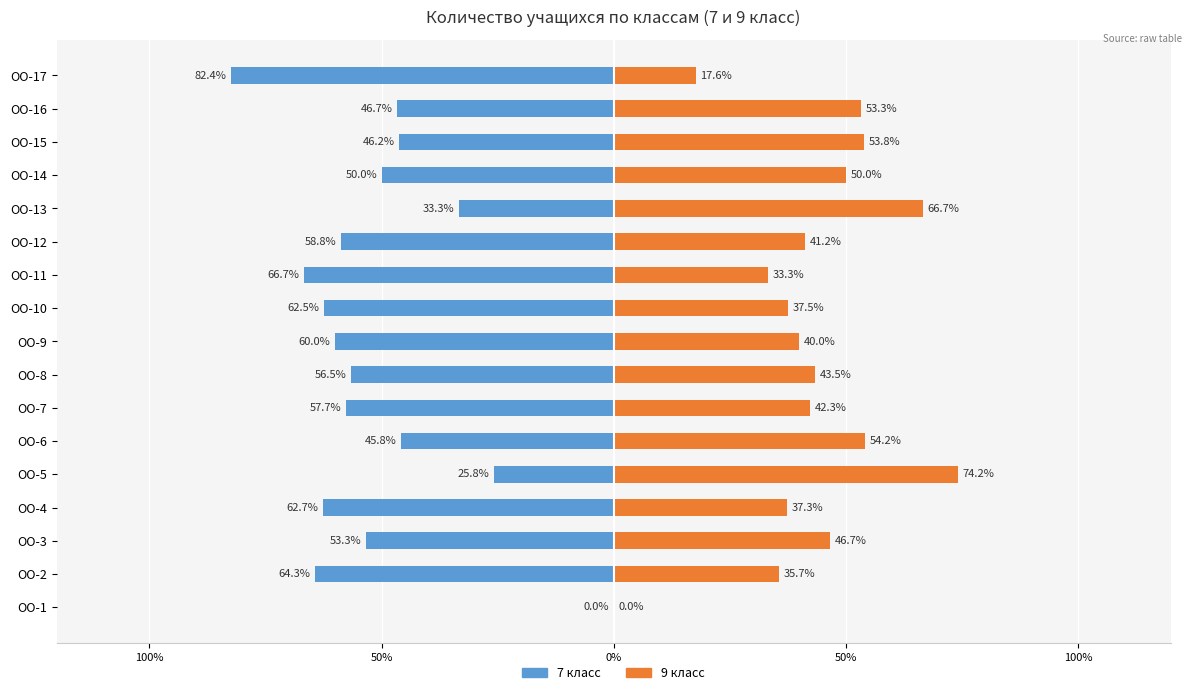

What are all the series names shown in the legend?

7 класс, 9 класс